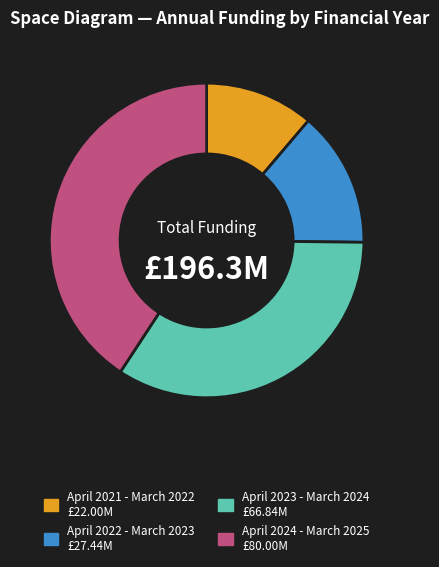

Does April 2022 - March 2023 represent more than half of the total?

No